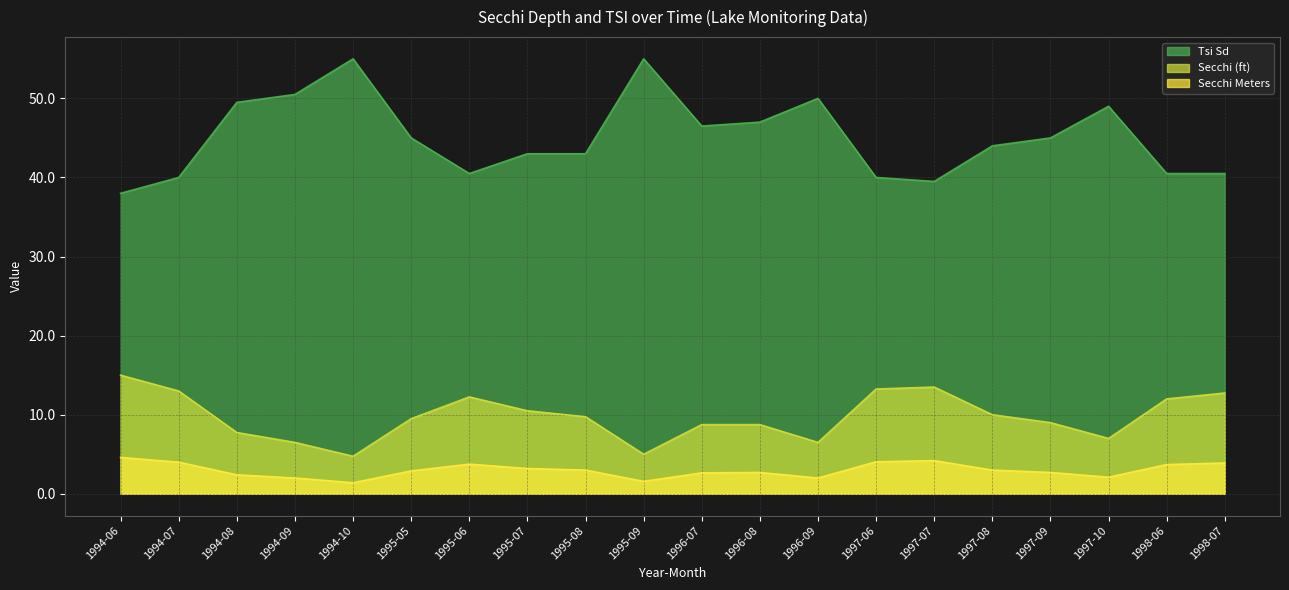

Reading left to right, list all the values displayed in this chart.

Secchi (ft): 1994-06=15.0	1994-07=13.0	1994-08=7.8	1994-09=6.5	1994-10=4.8	1995-05=9.5	1995-06=12.2	1995-07=10.5	1995-08=9.8	1995-09=5.0	1996-07=8.8	1996-08=8.8	1996-09=6.5	1997-06=13.2	1997-07=13.5	1997-08=10.0	1997-09=9.0	1997-10=7.0	1998-06=12.0	1998-07=12.8
Secchi Meters: 1994-06=4.6	1994-07=4.0	1994-08=2.4	1994-09=2.0	1994-10=1.4	1995-05=2.9	1995-06=3.8	1995-07=3.2	1995-08=3.0	1995-09=1.6	1996-07=2.6	1996-08=2.7	1996-09=2.0	1997-06=4.0	1997-07=4.2	1997-08=3.0	1997-09=2.7	1997-10=2.1	1998-06=3.7	1998-07=3.9
Tsi Sd: 1994-06=38.0	1994-07=40.0	1994-08=49.5	1994-09=50.5	1994-10=55.0	1995-05=45.0	1995-06=40.5	1995-07=43.0	1995-08=43.0	1995-09=55.0	1996-07=46.5	1996-08=47.0	1996-09=50.0	1997-06=40.0	1997-07=39.5	1997-08=44.0	1997-09=45.0	1997-10=49.0	1998-06=40.5	1998-07=40.5